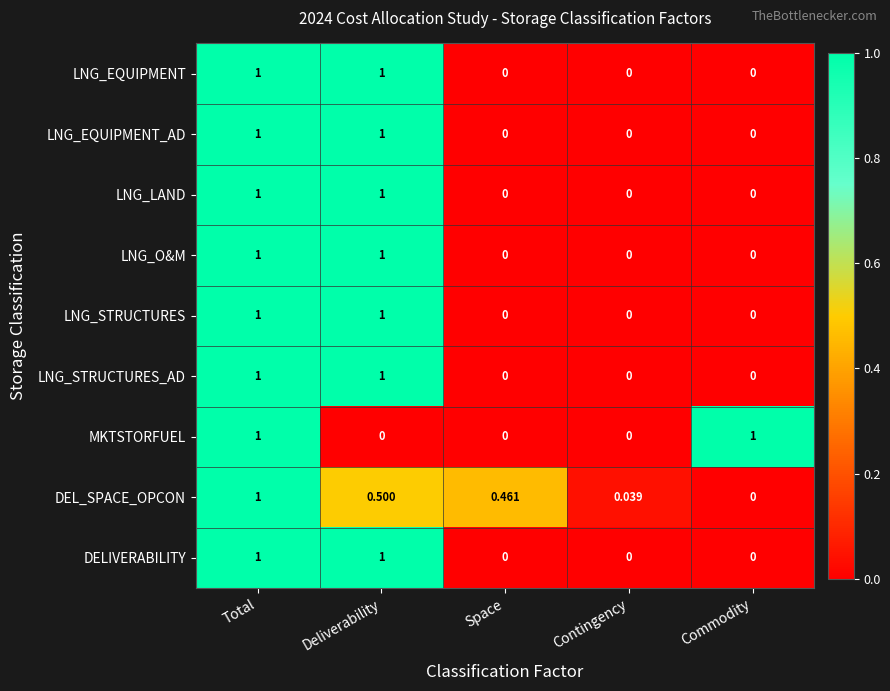

At which label does DEL_SPACE_OPCON reach its peak?

Total